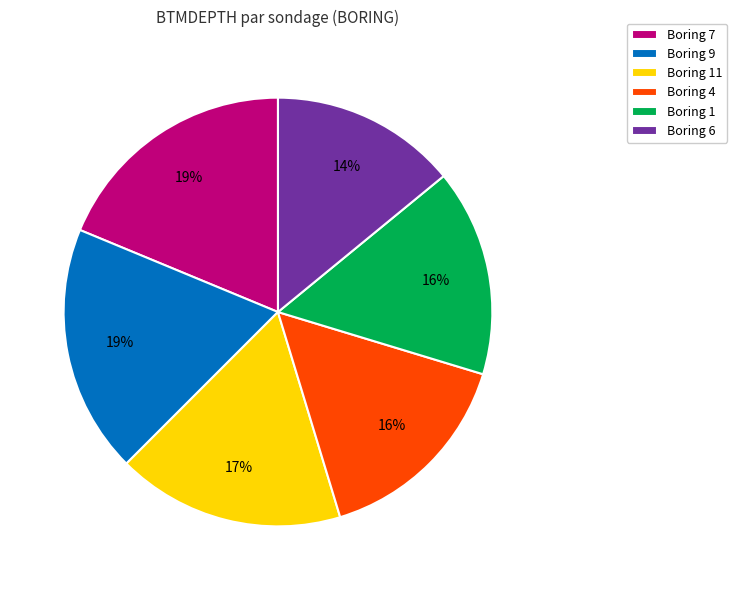

Does Boring 7 account for over 50% of the chart?

No